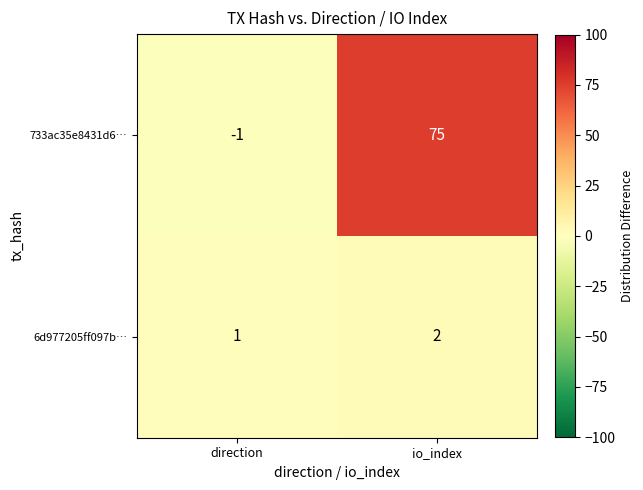

Which series has the largest range (max minus min)?

733ac35e8431d6…